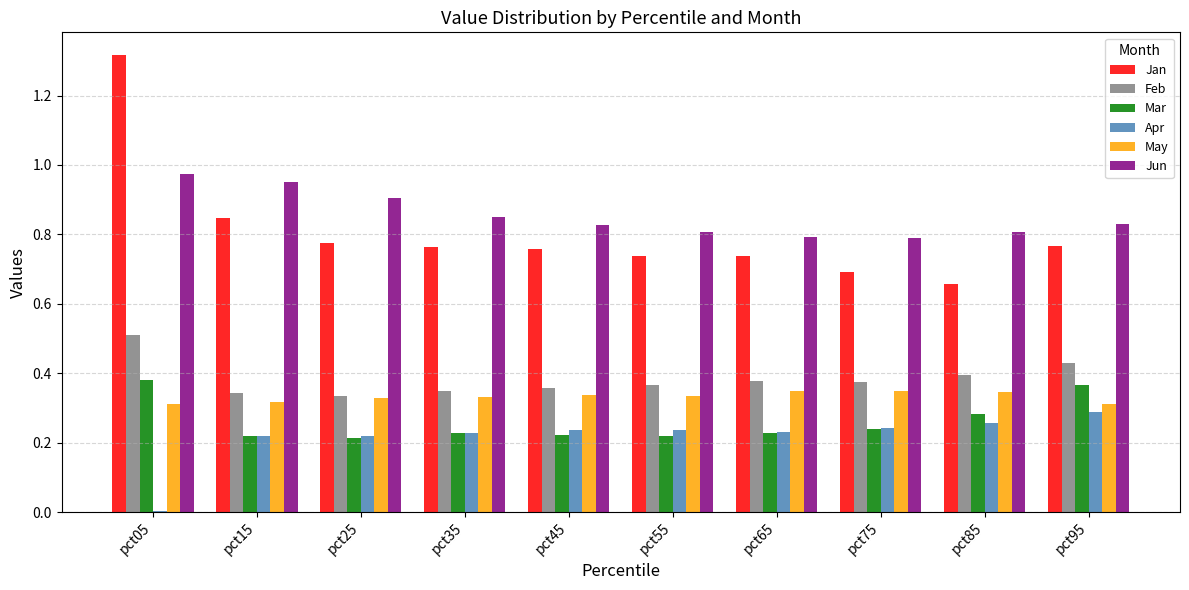

Between pct05 and pct35, which series saw the biggest shift?

Jan